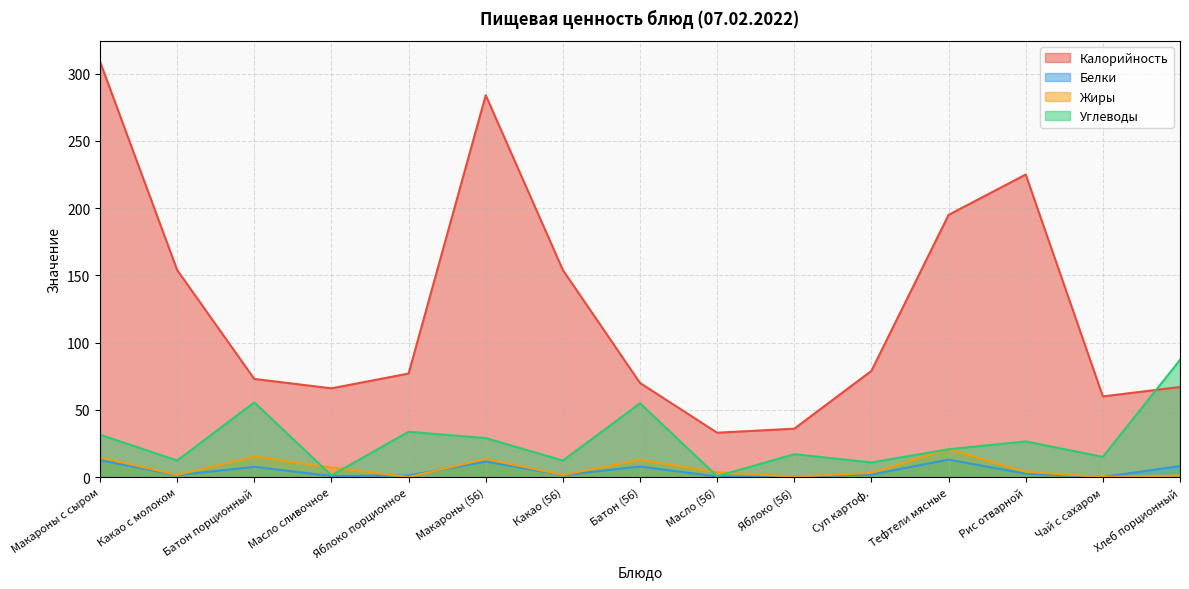

What is the total value across all series at Тефтели мясные?

249.6